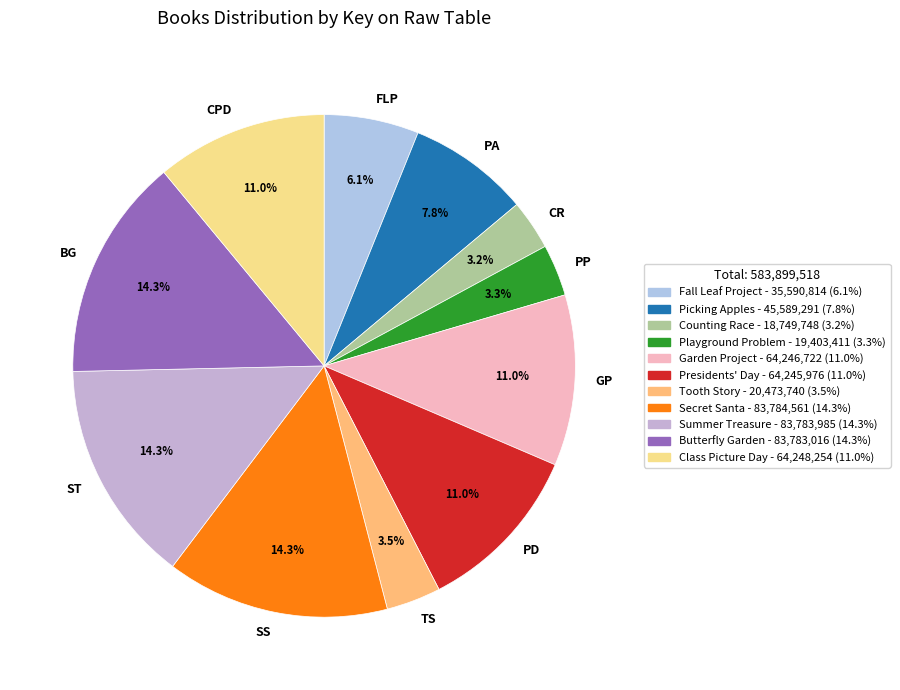

Between PD and PA, which is larger?

PD